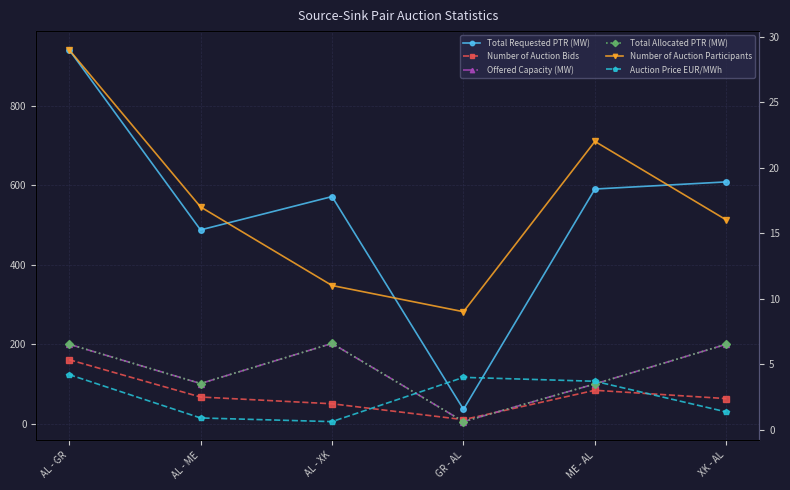

What is the label of the 2nd point from the left?

AL - ME